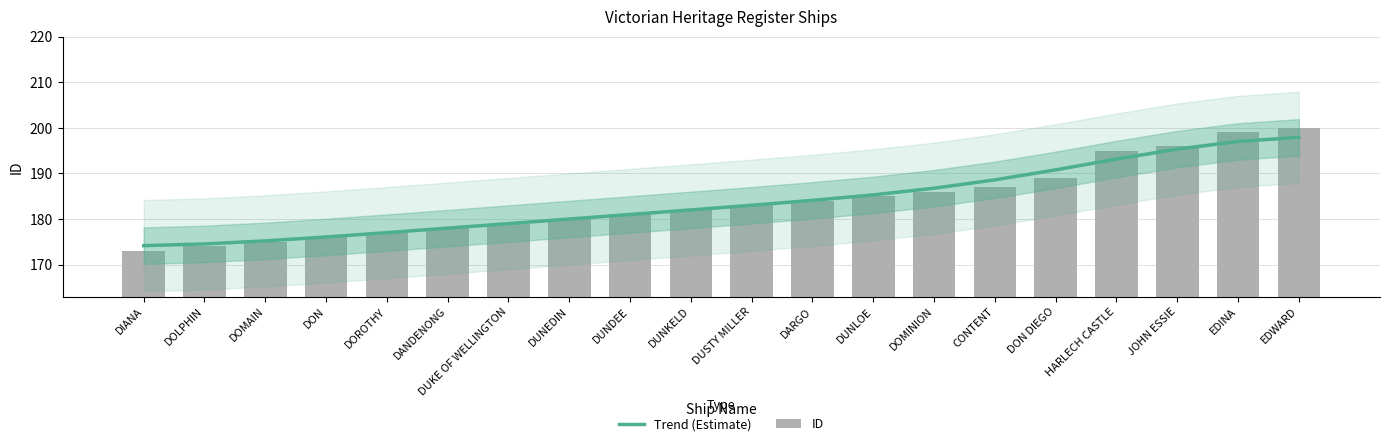

At which label is ID closest to 186?

DOMINION